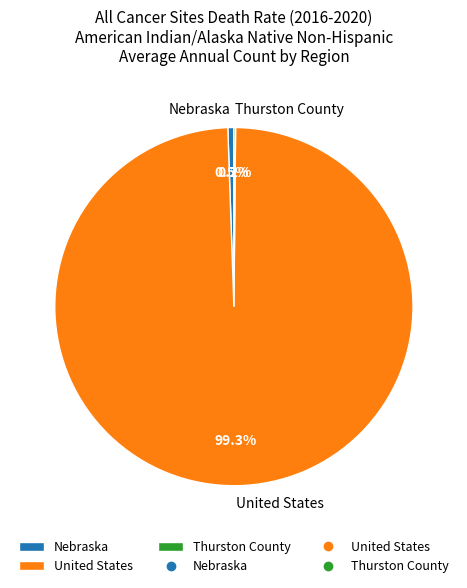

Between Nebraska and United States, which is larger?

United States